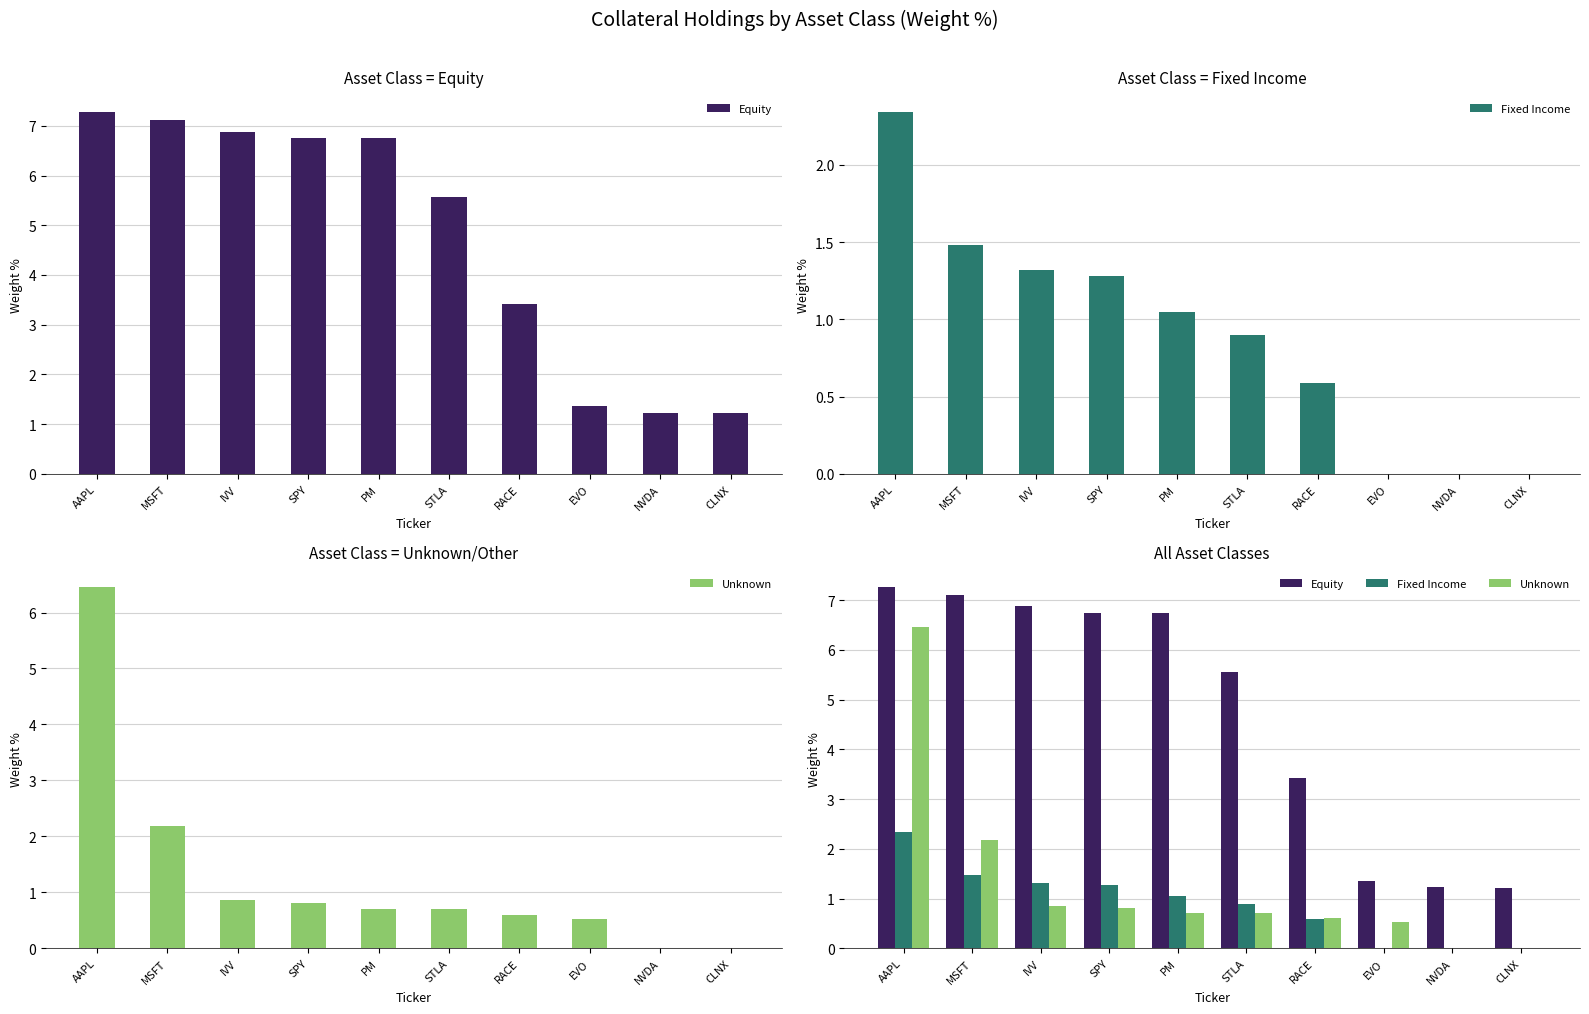

List the series in order of their peak value, highest first.

Equity, Unknown, Fixed Income